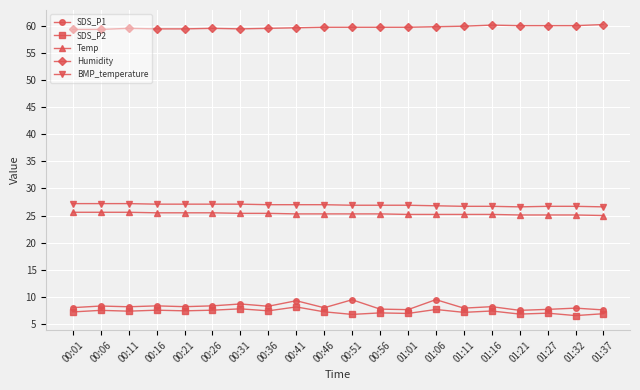

What is the smallest value displayed?

6.5